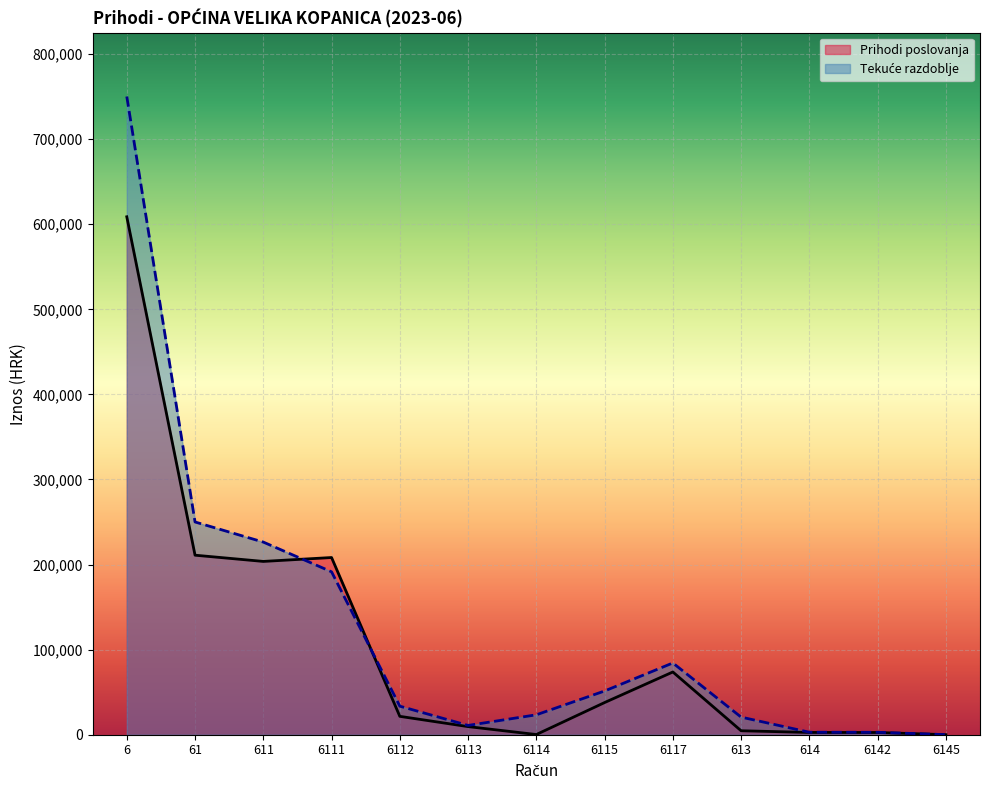

Which has a higher value, 6 or 6111?

6